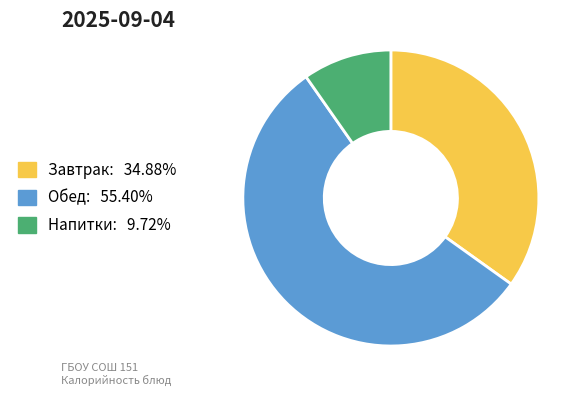

Is there any slice that represents more than half of the pie?

Yes